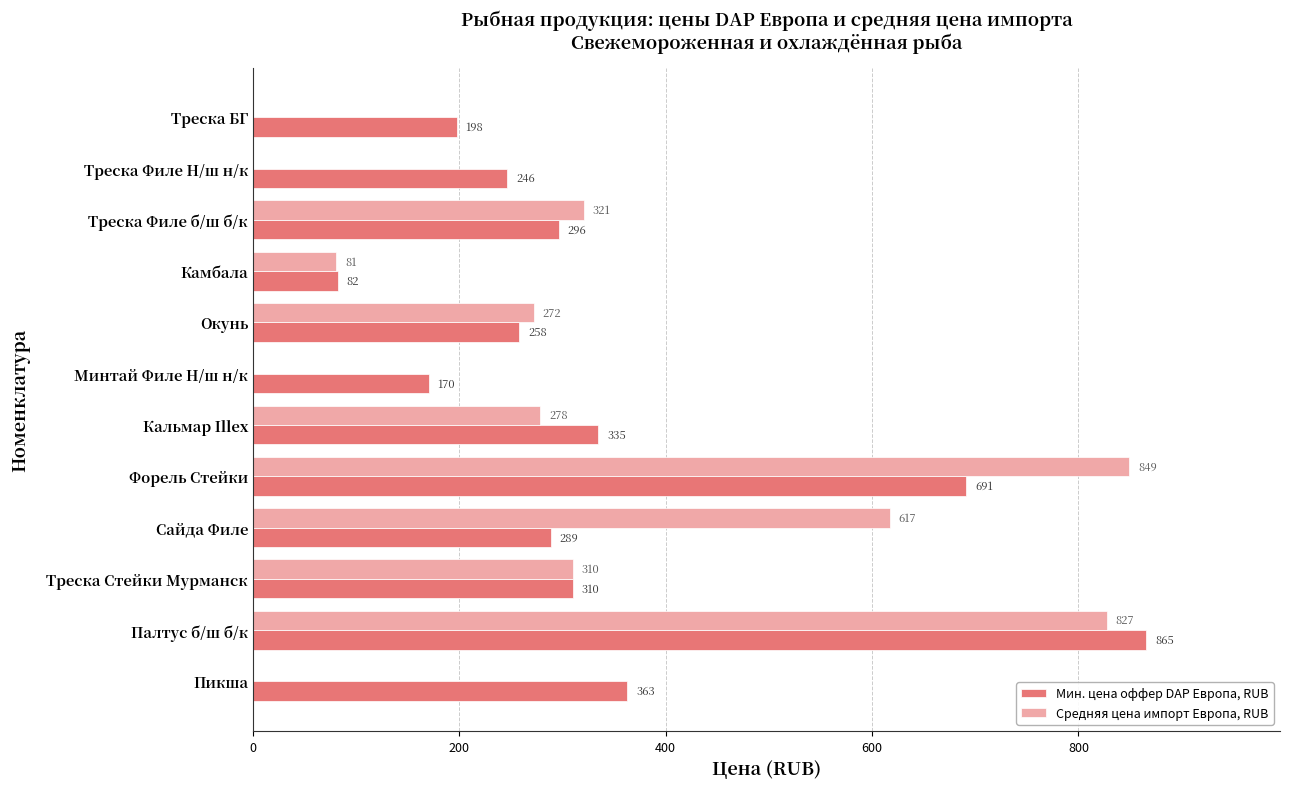

Which series has the largest total across all categories?

Мин. цена оффер DAP Европа, RUB